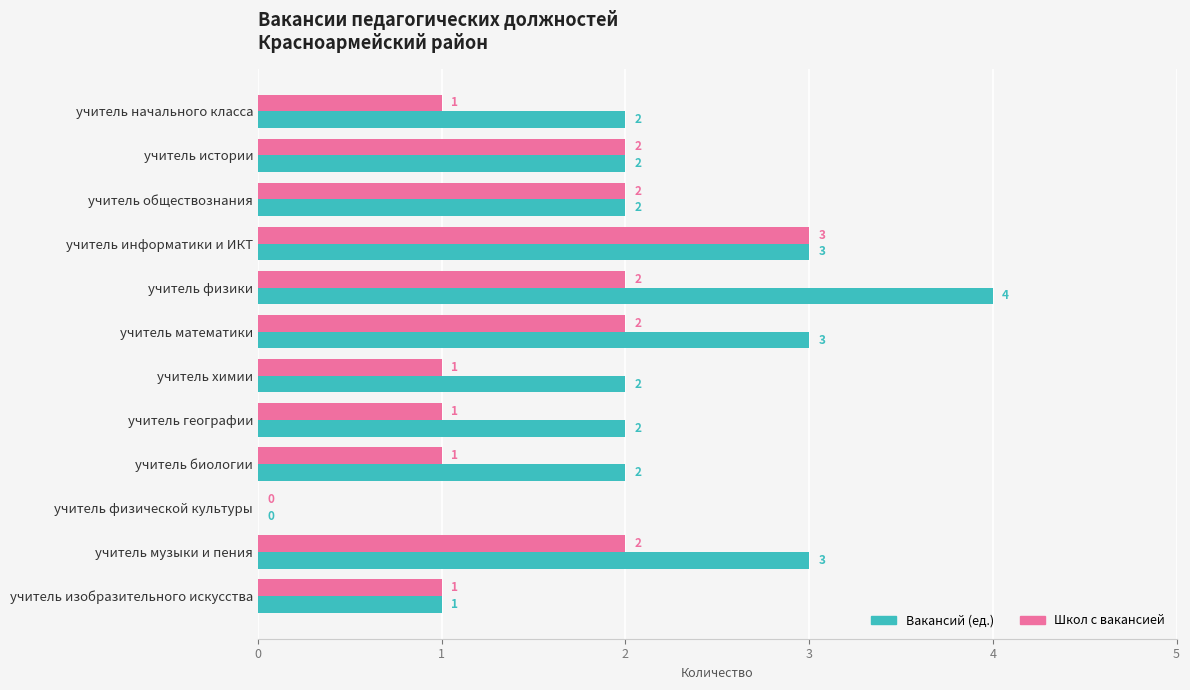

At which label does Школ с вакансией reach its peak?

учитель информатики и ИКТ